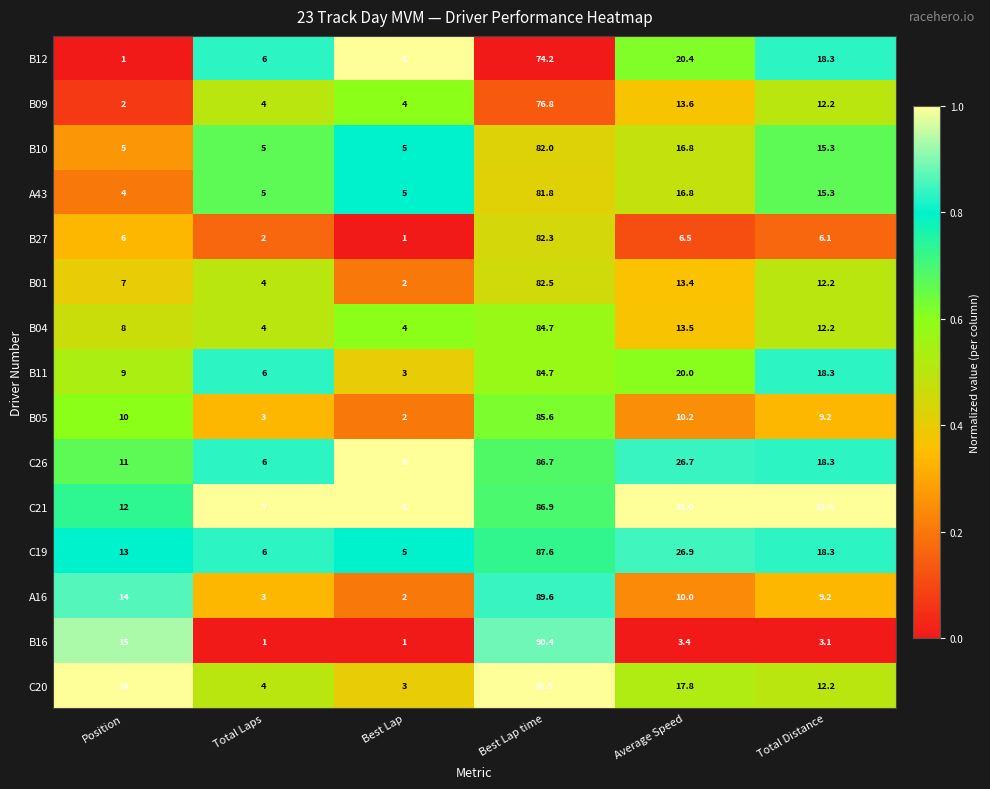

Which series has the largest range (max minus min)?

C20